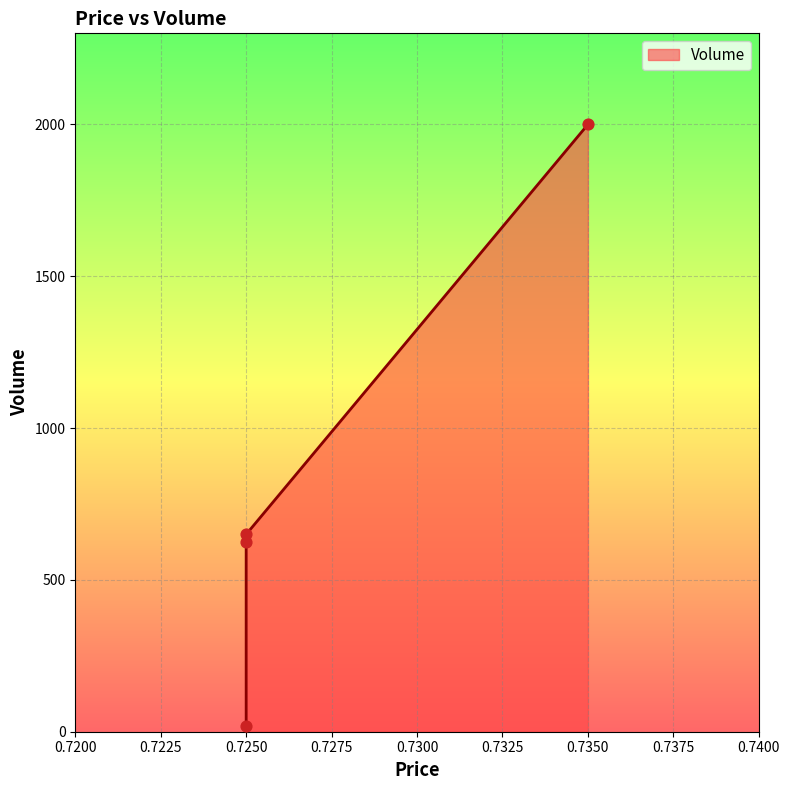

What is the ratio of the value at 0.725 to the value at 0.735?

0.3